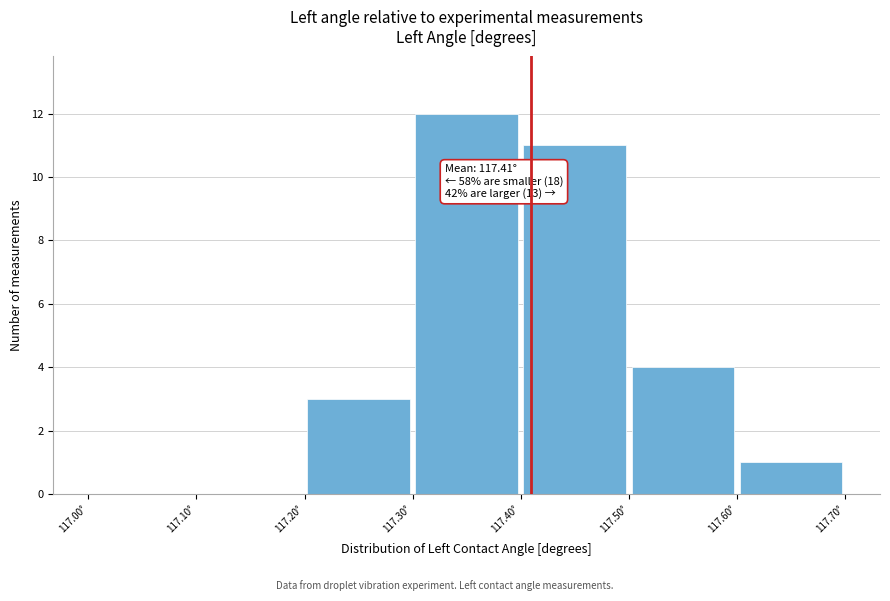

Which range on the x-axis has the tallest bar?

117.3 to 117.4